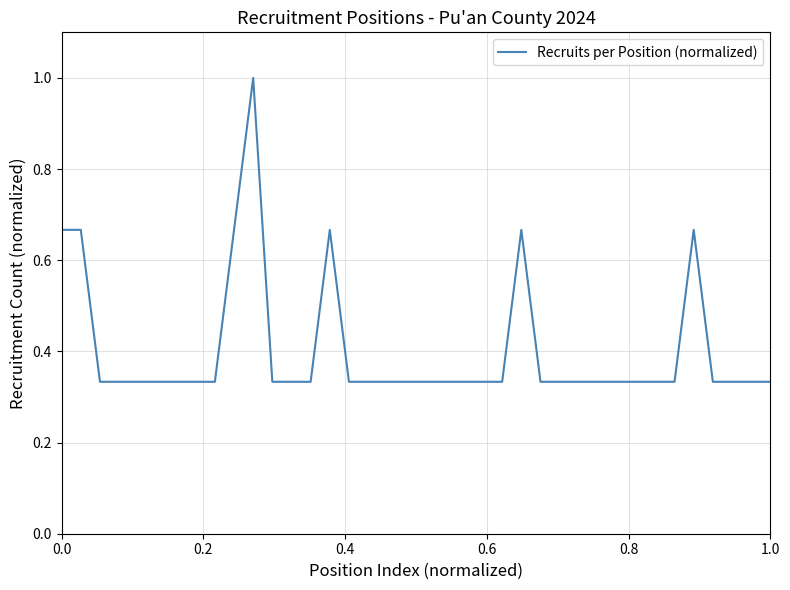

What is the greatest value displayed?

1.0